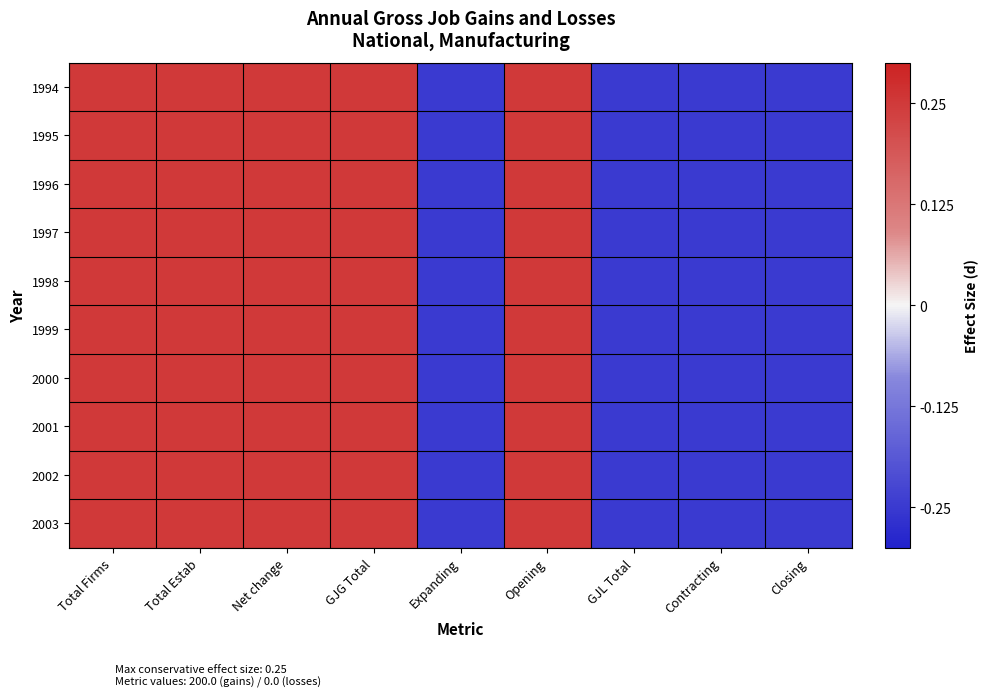

How many categories are shown in the chart?

9